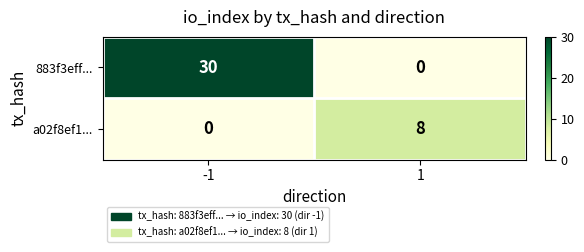

Which series has the largest range (max minus min)?

883f3eff...